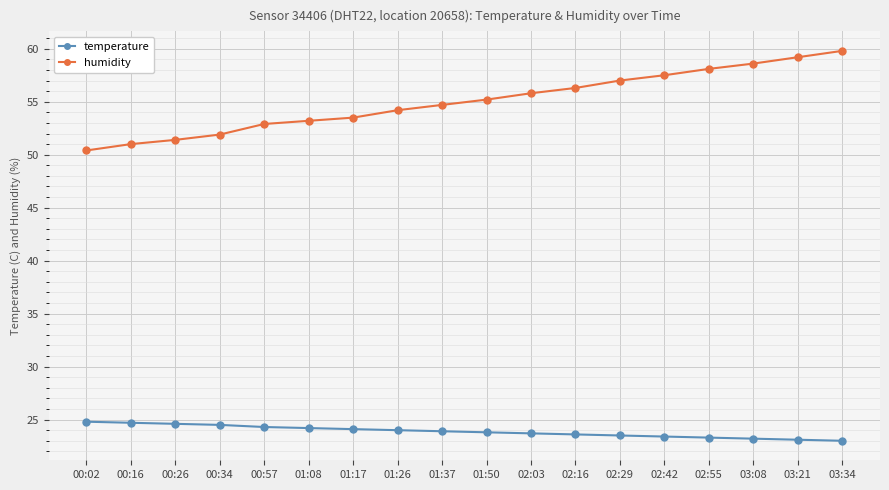

What is the label of the 13th point from the left?

02:29